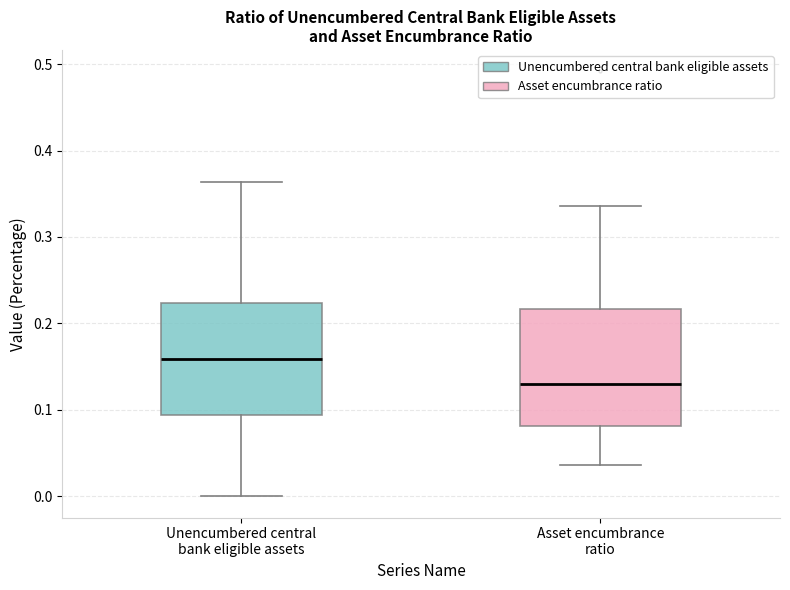

Which box's median line is the highest?

Unencumbered central bank eligible assets